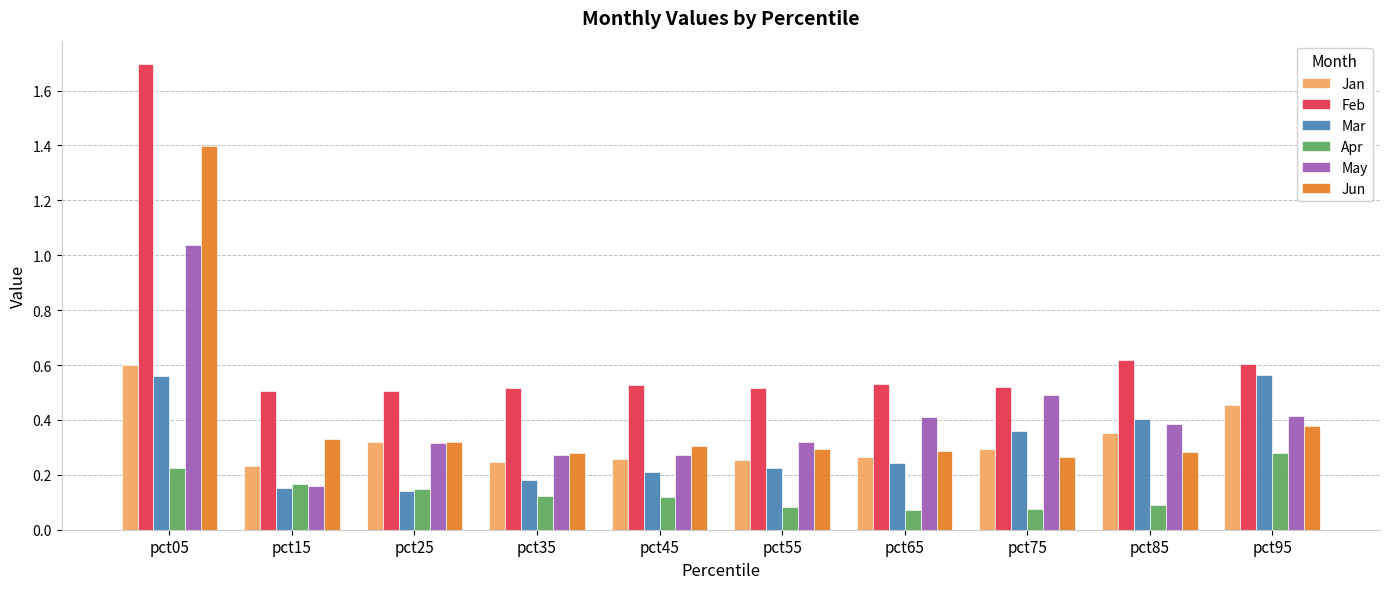

What is the difference between the maximum and minimum values in the May series?

0.9